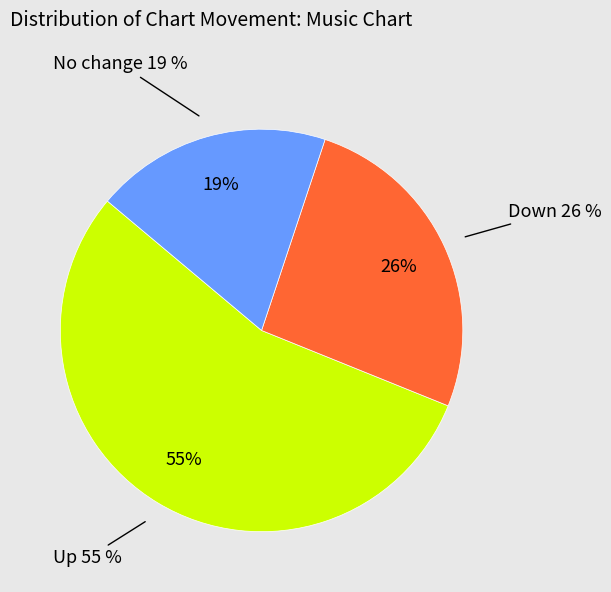

Count the number of slices in the pie.

3